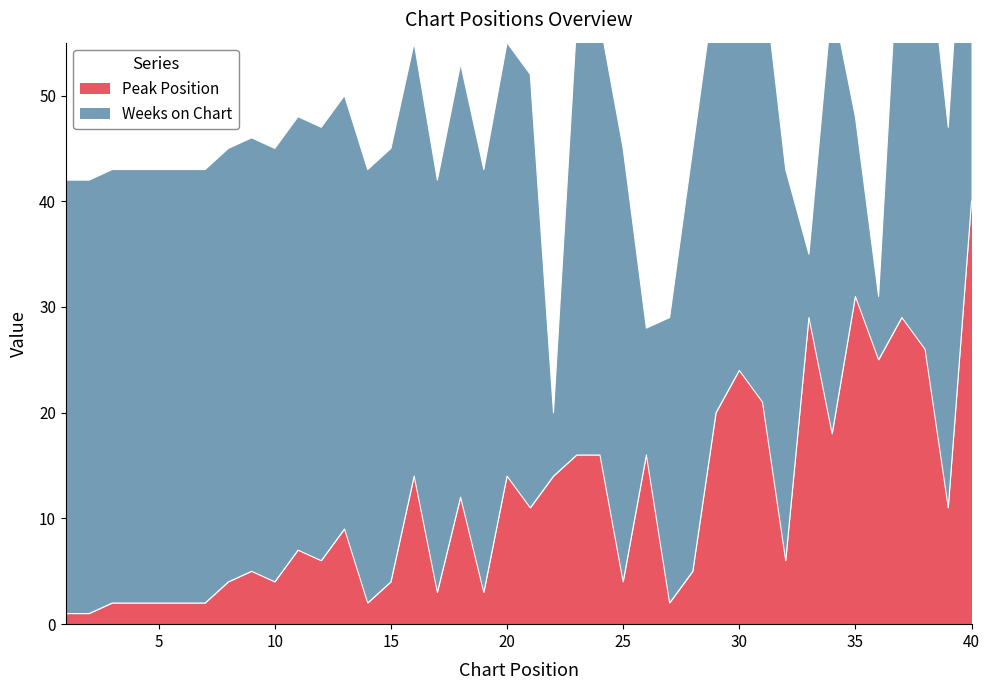

True or false: there are more than 2 points higher than both neighbors.

True